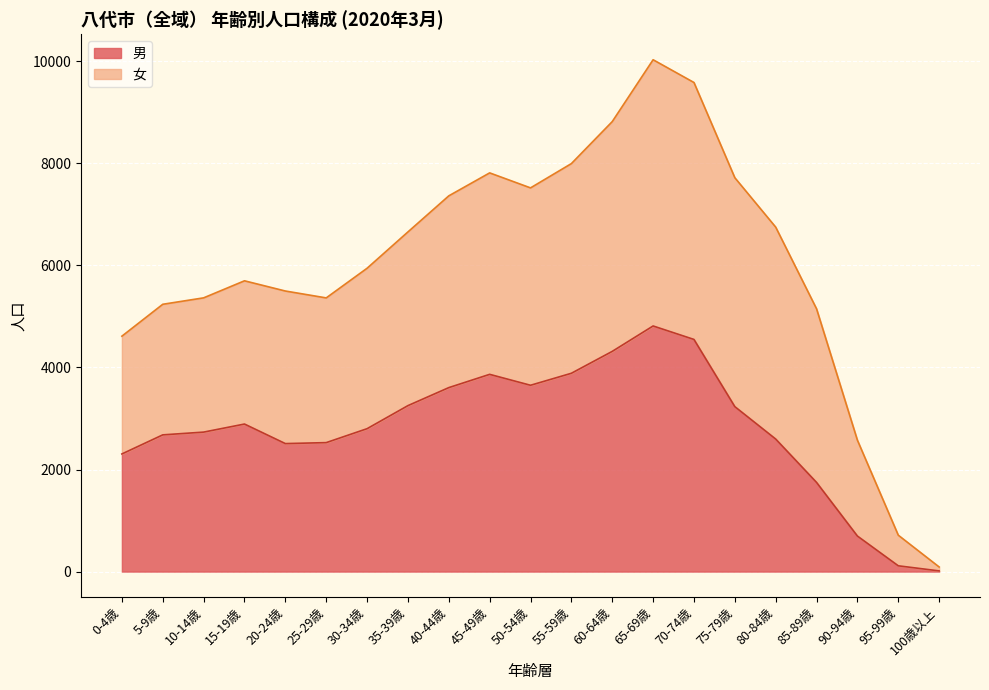

Where is the data nearest to the value 2413?

20-24歳